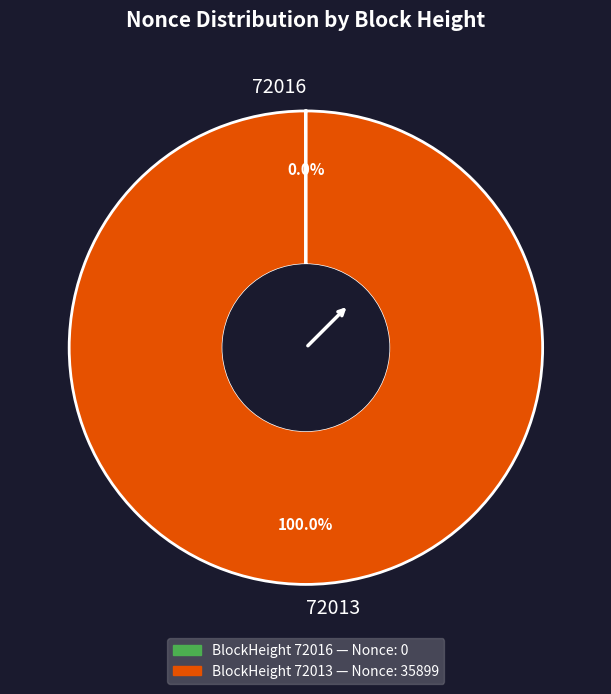

Which slice is the largest?

72013